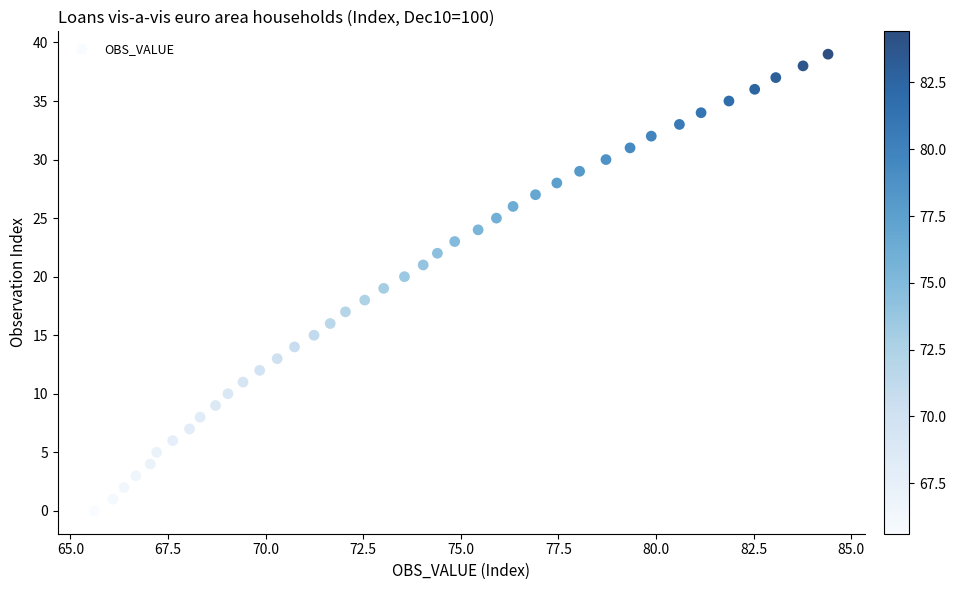

What is the range of Y values (max minus min)?

39